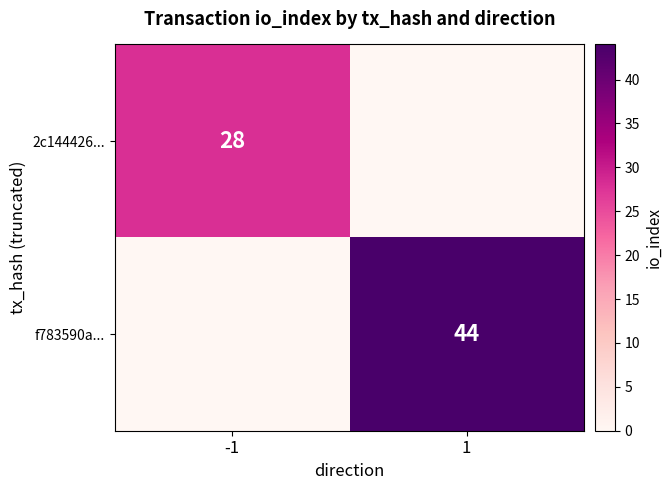

Is it true that 2c144426... equals 28 at -1?

True